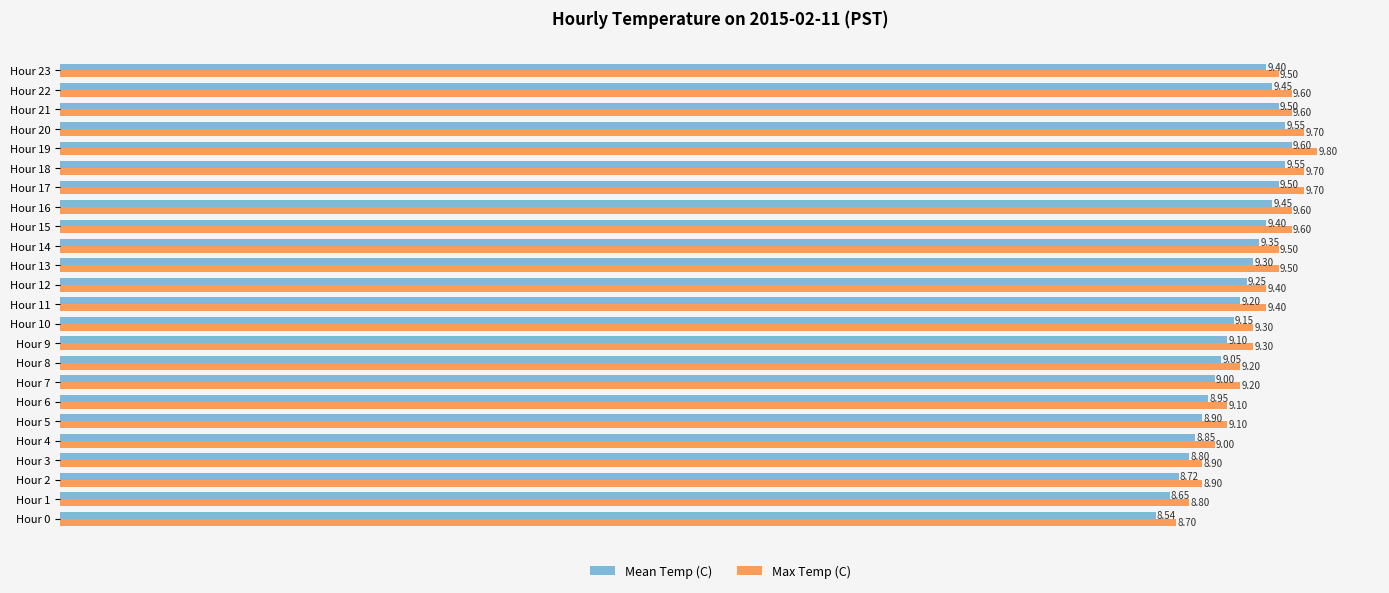

List the series in order of their overall mean, lowest first.

Mean Temp (C), Max Temp (C)